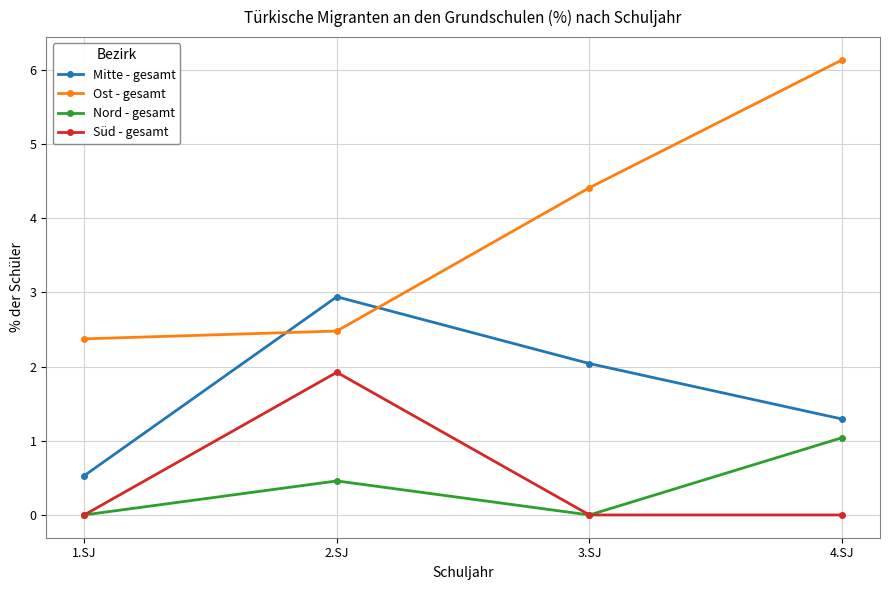

Reading left to right, transcribe all the data shown in this chart.

Mitte - gesamt: 1.SJ=0.5	2.SJ=2.9	3.SJ=2.0	4.SJ=1.3
Ost - gesamt: 1.SJ=2.4	2.SJ=2.5	3.SJ=4.4	4.SJ=6.1
Nord - gesamt: 1.SJ=0.0	2.SJ=0.5	3.SJ=0.0	4.SJ=1.0
Süd - gesamt: 1.SJ=0.0	2.SJ=1.9	3.SJ=0.0	4.SJ=0.0